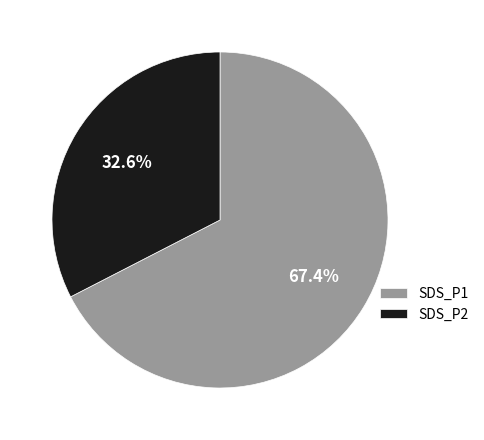

What percentage is the SDS_P2 slice, to the nearest percent?

33%